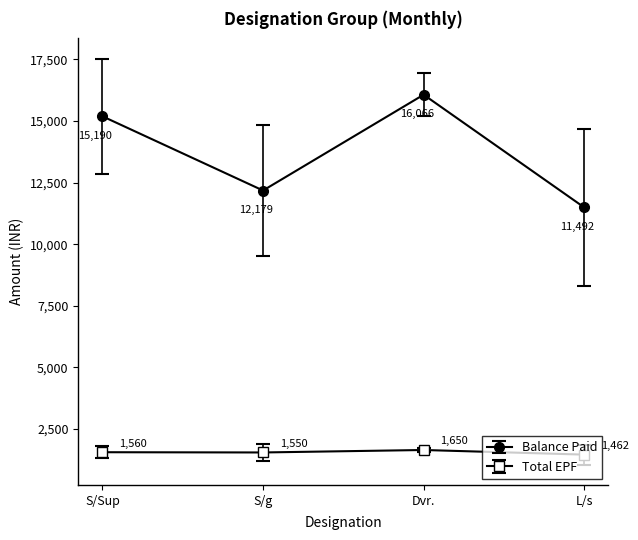

At which category is the sum across all series the highest?

Dvr.